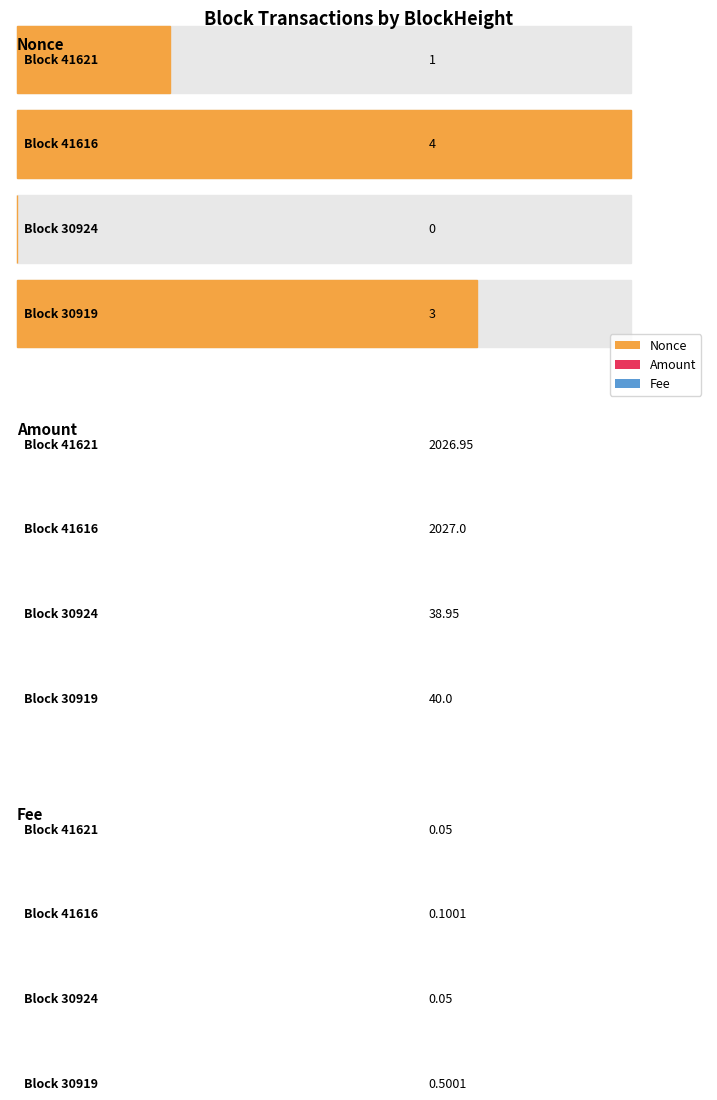

What is the value of the Amount bar at the 4th from the left?

40.0